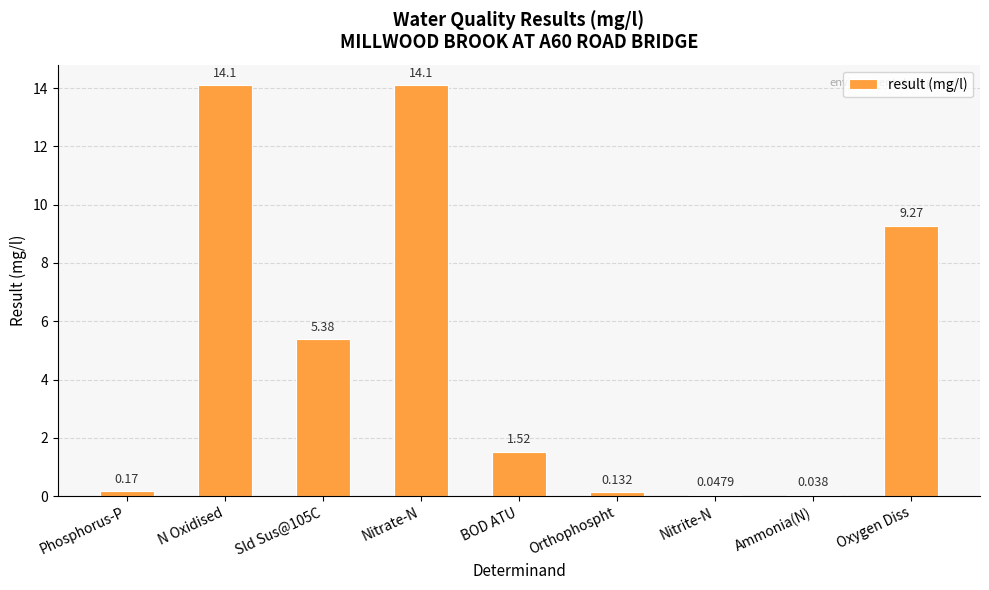

Between Nitrate-N and Ammonia(N), which is larger?

Nitrate-N